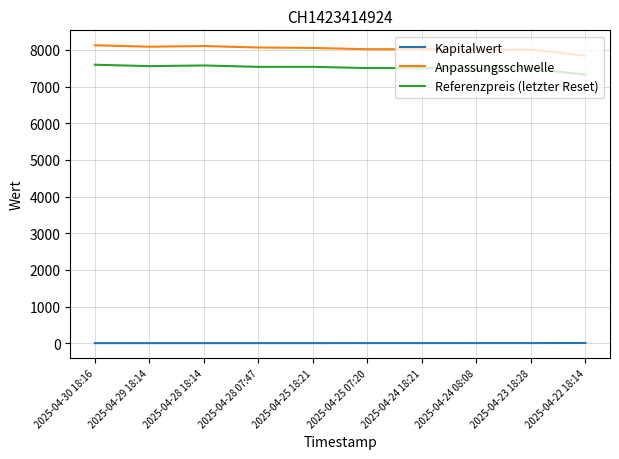

What is the difference between the maximum and minimum values in the Anpassungsschwelle series?

286.1